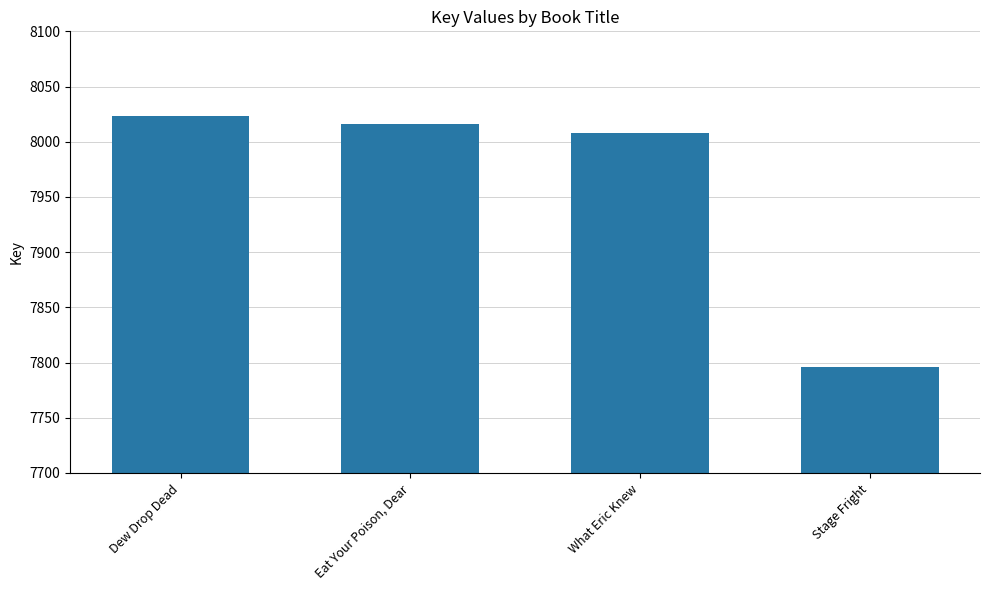

Rank the categories by value from highest to lowest.

Dew Drop Dead, Eat Your Poison, Dear, What Eric Knew, Stage Fright